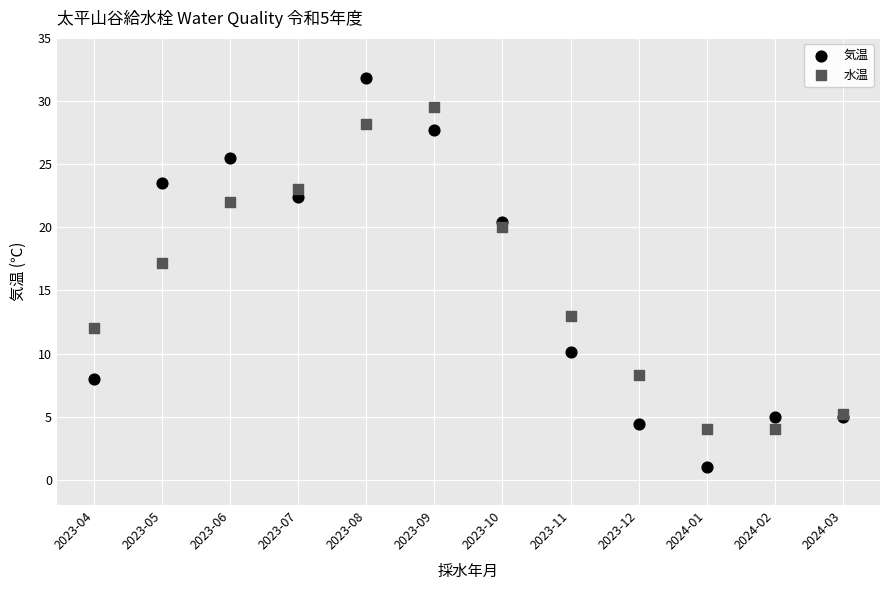

Which series has the widest spread of Y values?

気温